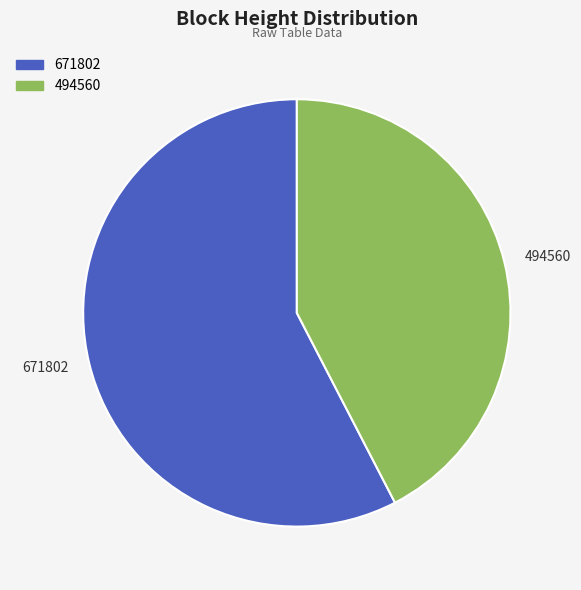

Which slice is the largest?

671802